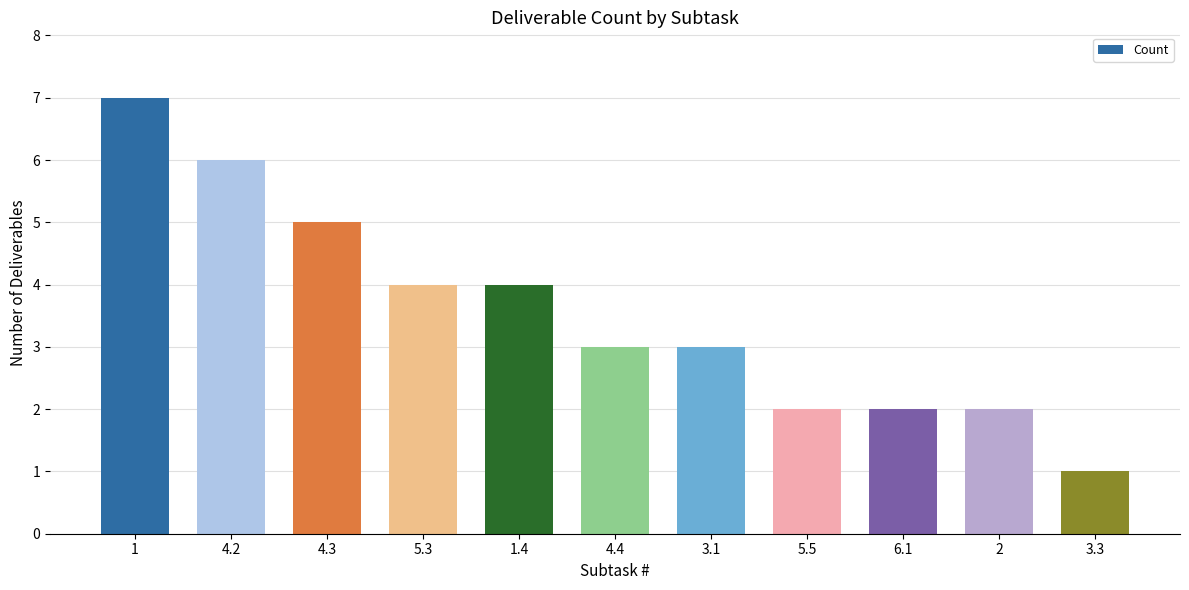

What is the change in value from 1 to 3.1?

-4